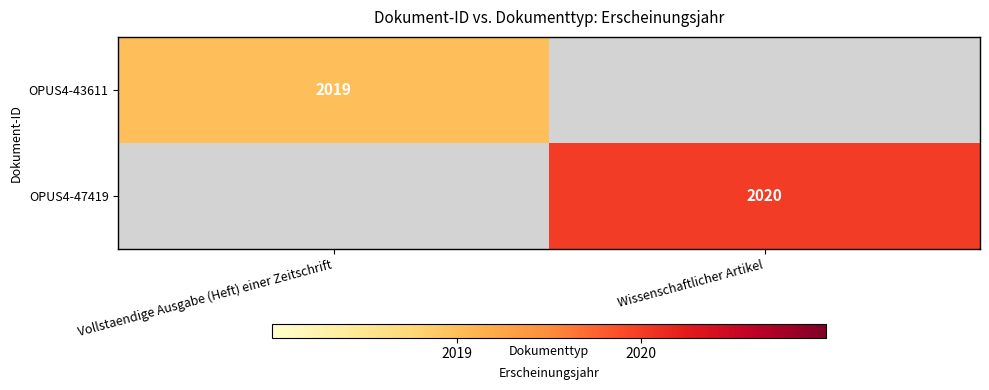

Which has a higher value, Wissenschaftlicher Artikel or Vollstaendige Ausgabe (Heft) einer Zeitschrift?

Vollstaendige Ausgabe (Heft) einer Zeitschrift